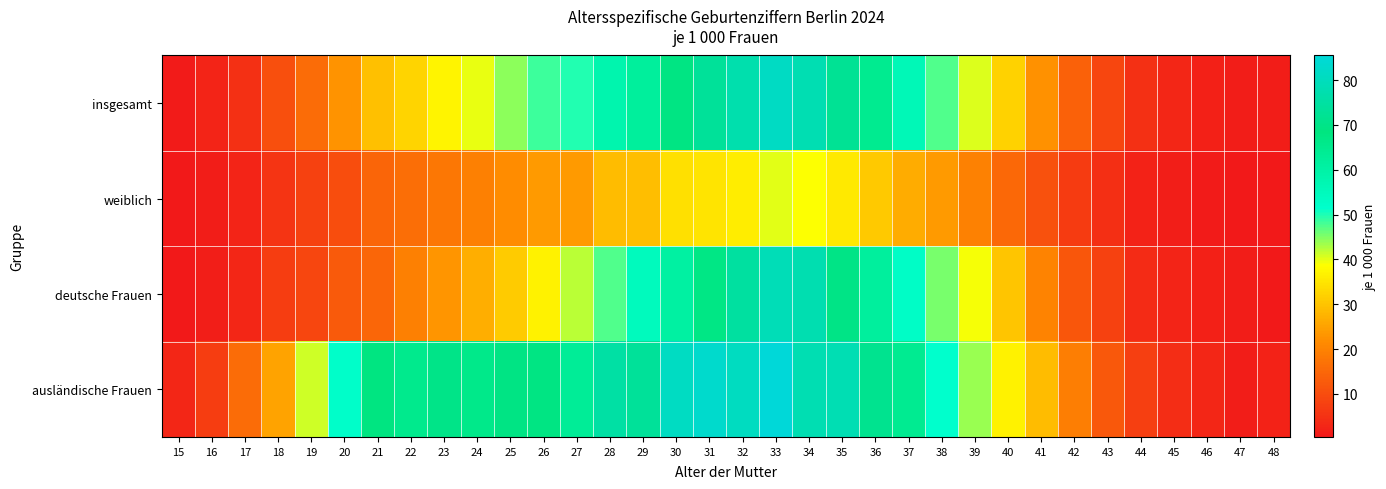

How many data points does each series have?

34